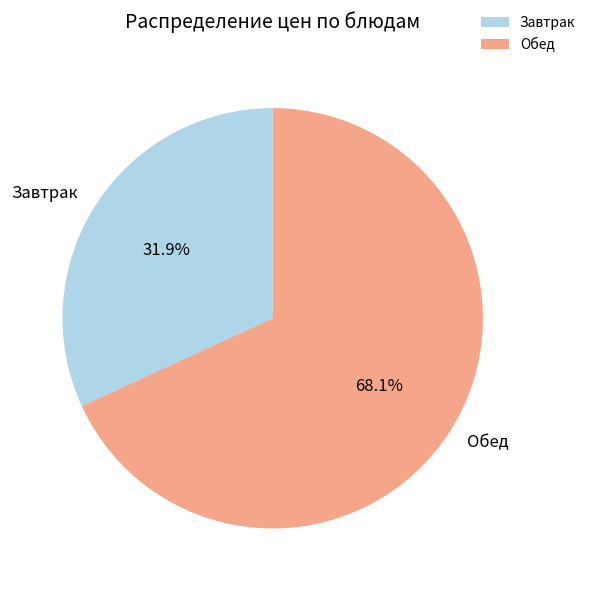

Is Завтрак the majority of the pie?

No